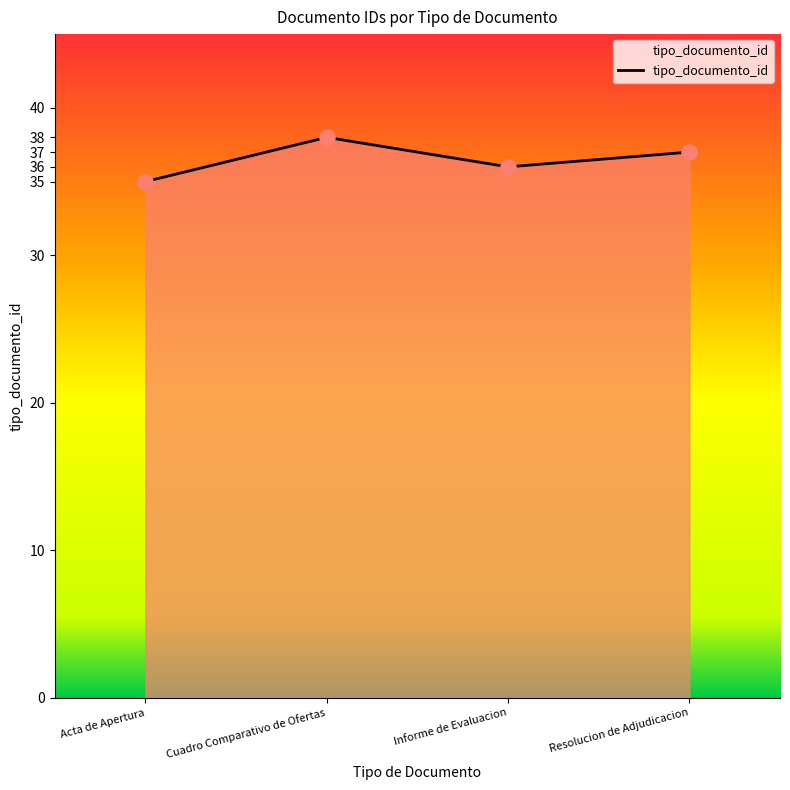

Between Cuadro Comparativo de Ofertas and Informe de Evaluacion, which is larger?

Cuadro Comparativo de Ofertas